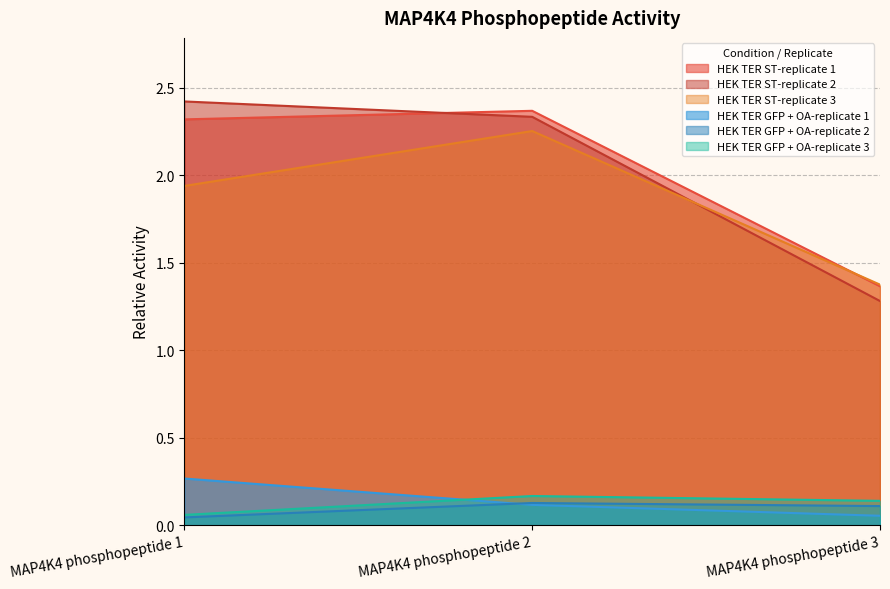

What is the difference between the second highest and minimum values in the HEK TER GFP + OA-replicate 1 series?

0.1